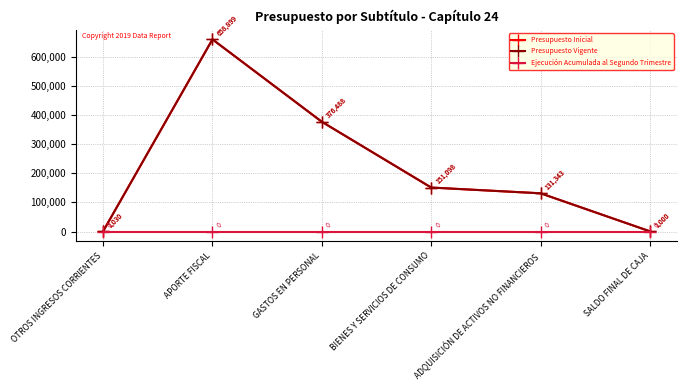

Reading right to left, what are all the values shown in this chart?

Presupuesto Inicial: 1000	131343	151098	376488	658899	1030
Presupuesto Vigente: 1000	131343	151098	376488	658899	1030
Ejecución Acumulada al Segundo Trimestre: 0	0	0	0	0	0